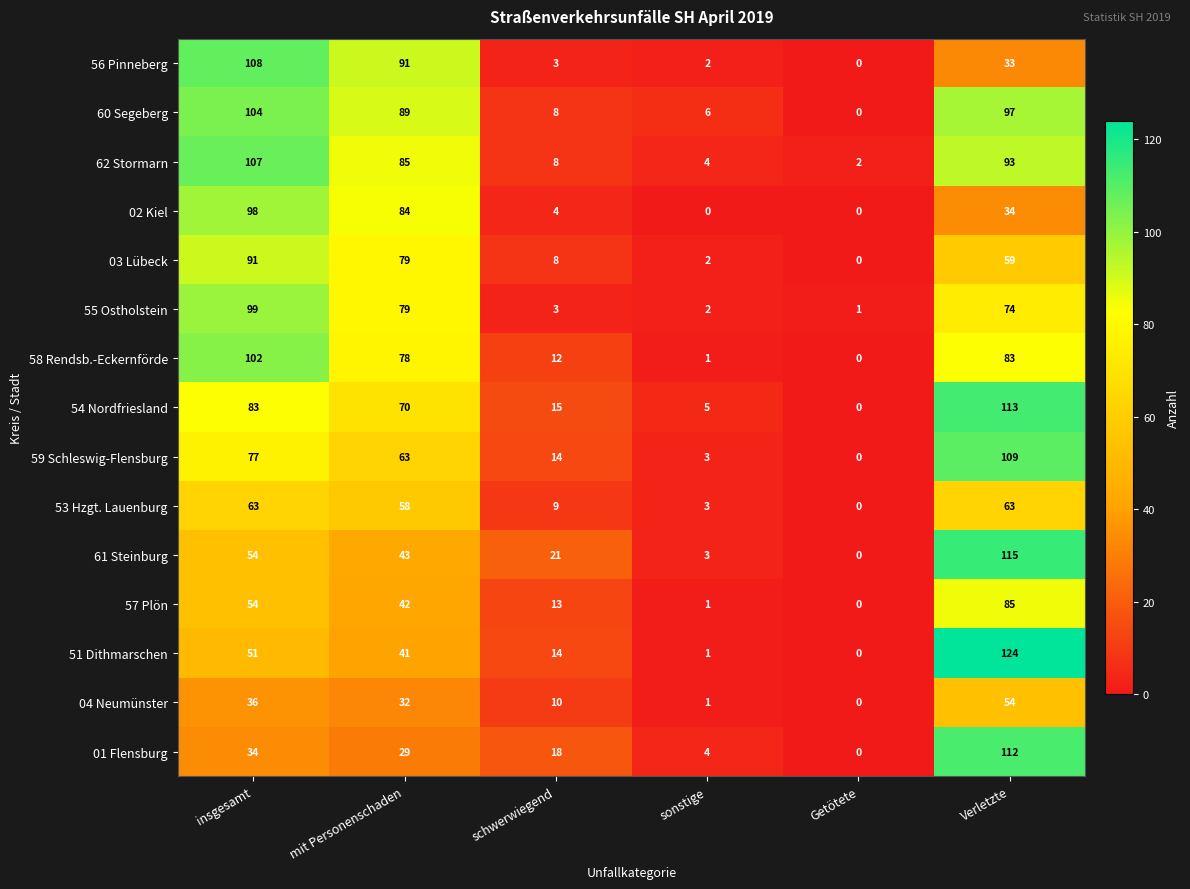

True or false: 62 Stormarn has a value of 2 at Getötete.

True